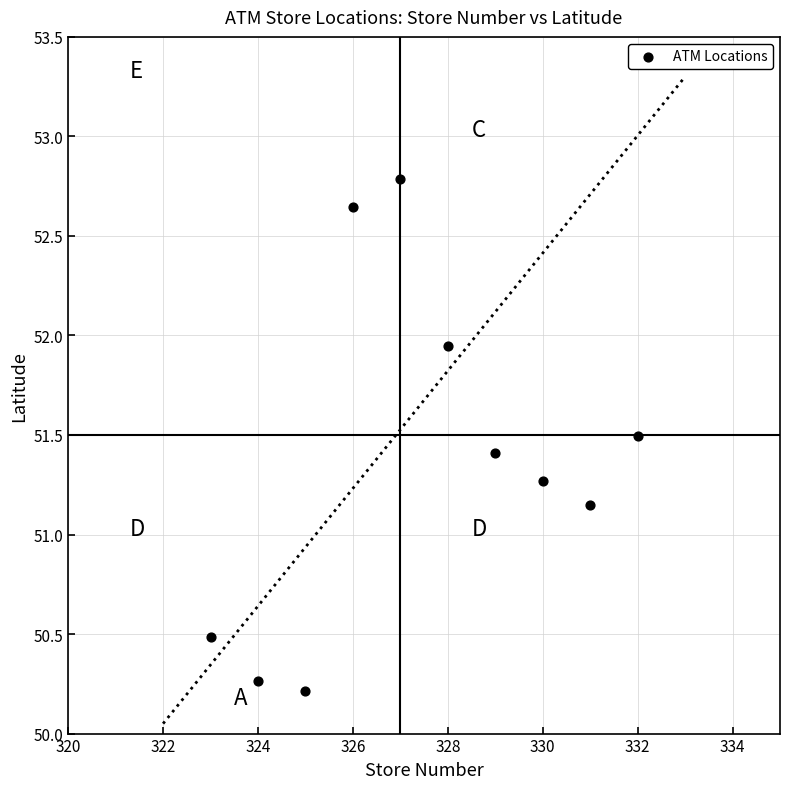

What is the average Y value?

51.4